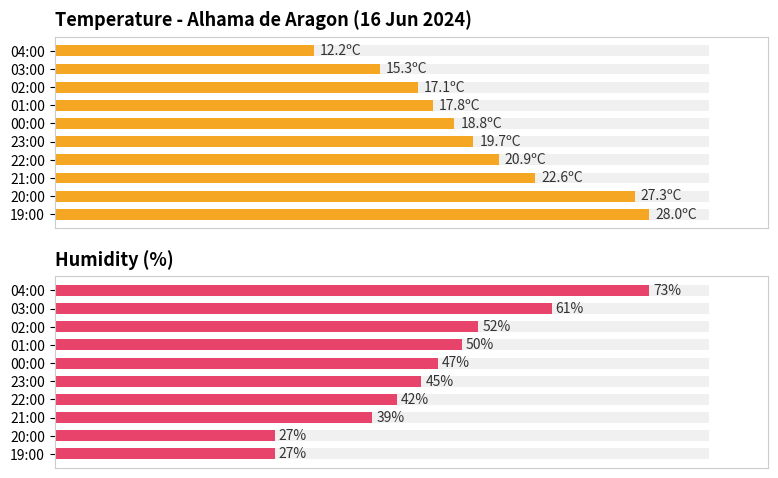

Between 02:00 and 21:00, which is larger?

21:00